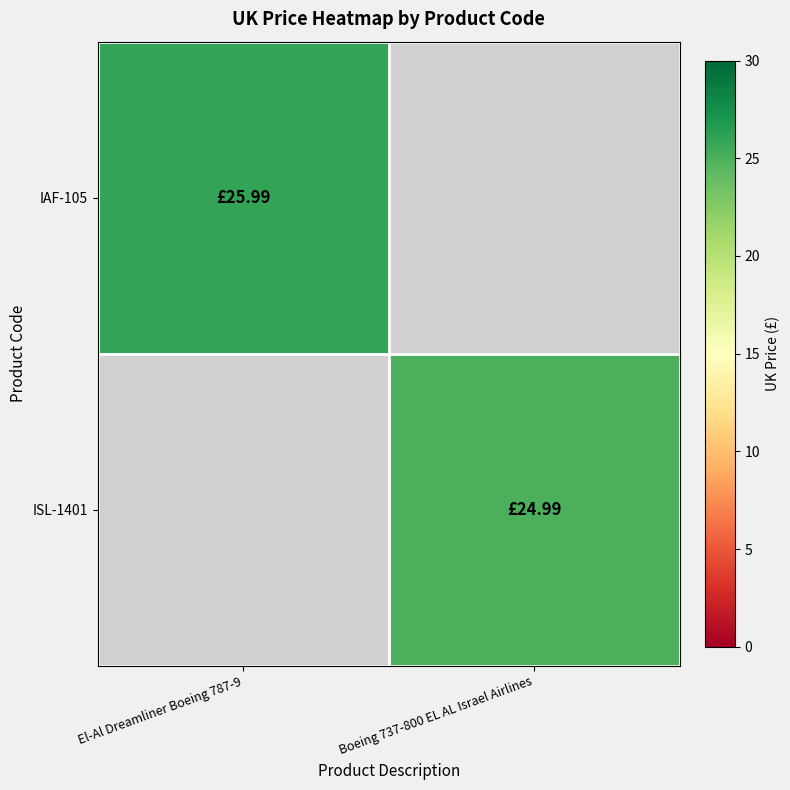

Rank the series by their maximum value, from lowest to highest.

ISL-1401, IAF-105